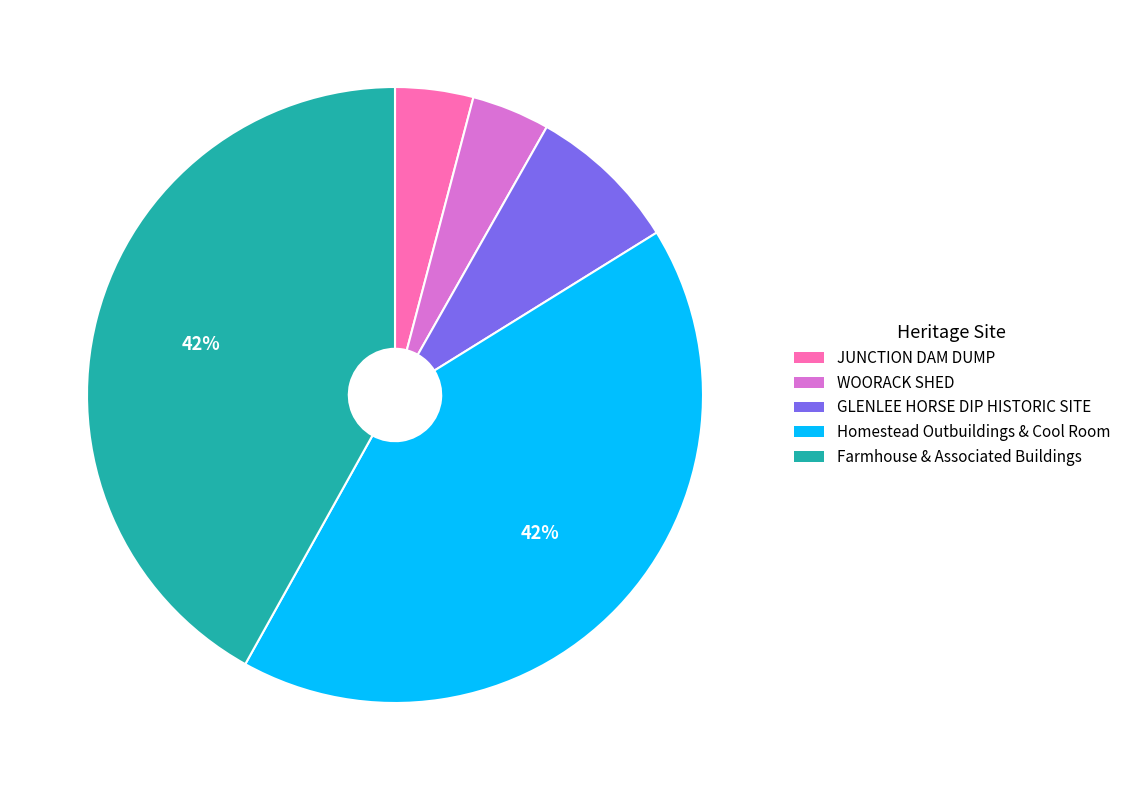

Which has a higher value, WOORACK SHED or Homestead Outbuildings & Cool Room?

Homestead Outbuildings & Cool Room